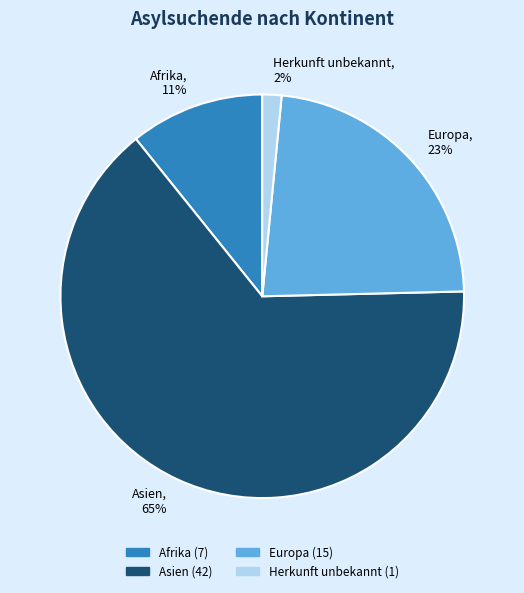

Combined, do Herkunft unbekannt, 2% and Asien, 65% account for over 50%?

Yes